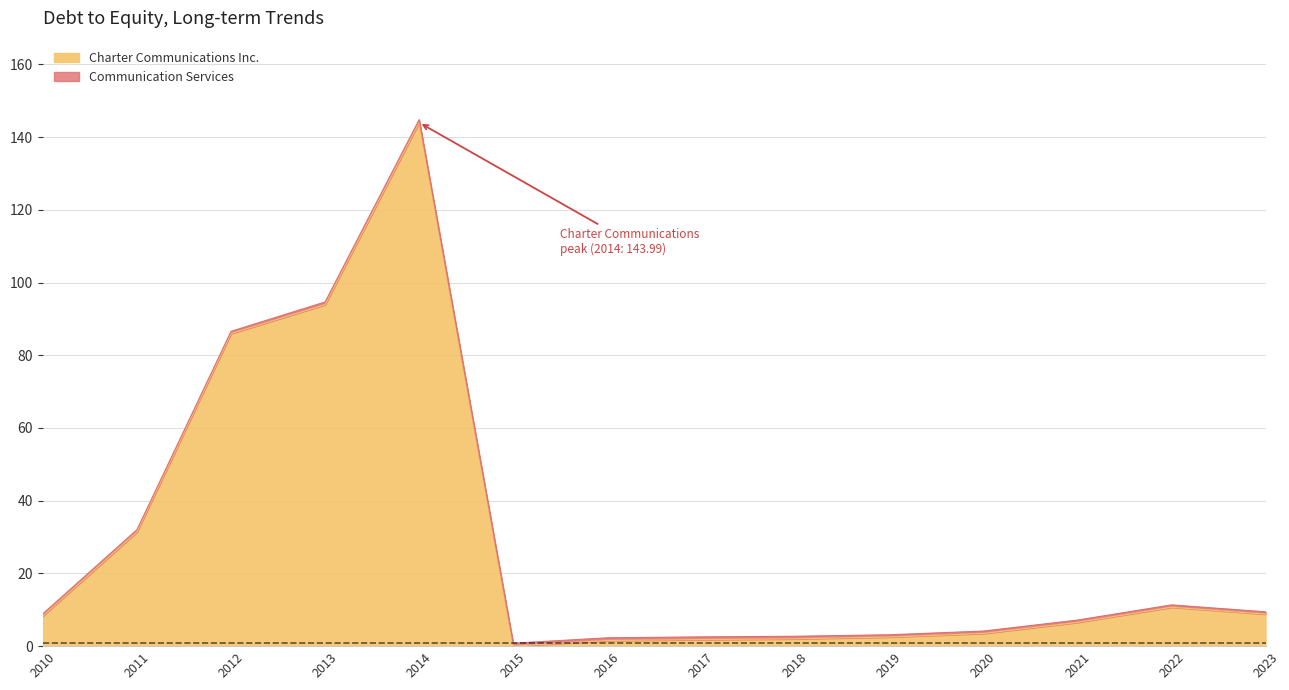

Is it true that Charter Communications Inc. equals 10.7 at 2022?

True